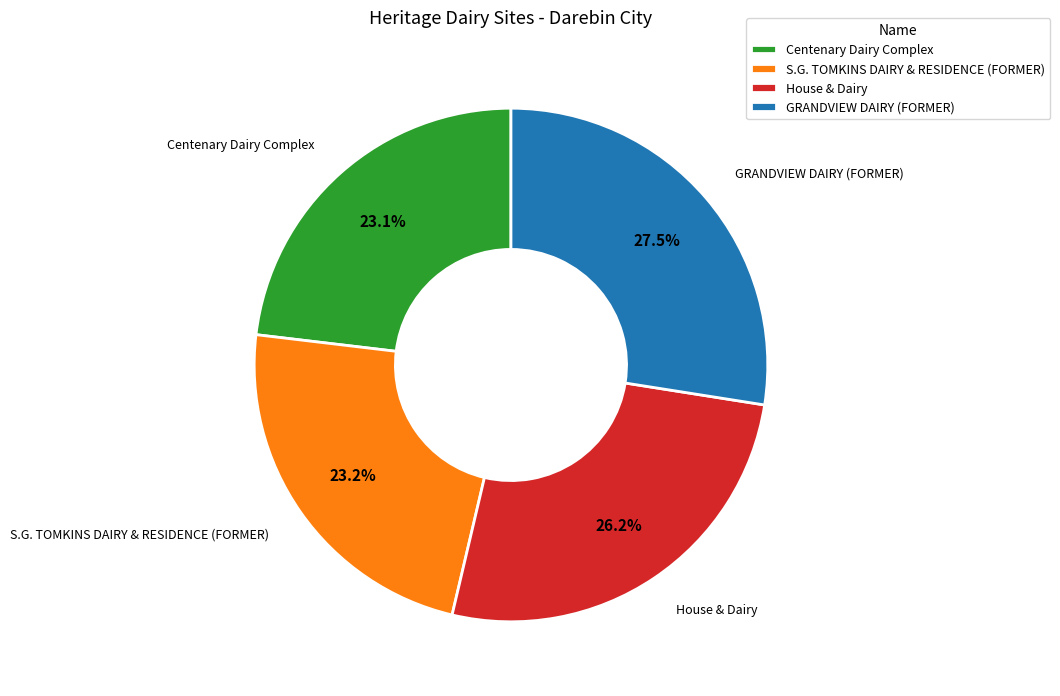

What percentage is NOT represented by House & Dairy?

73.8%